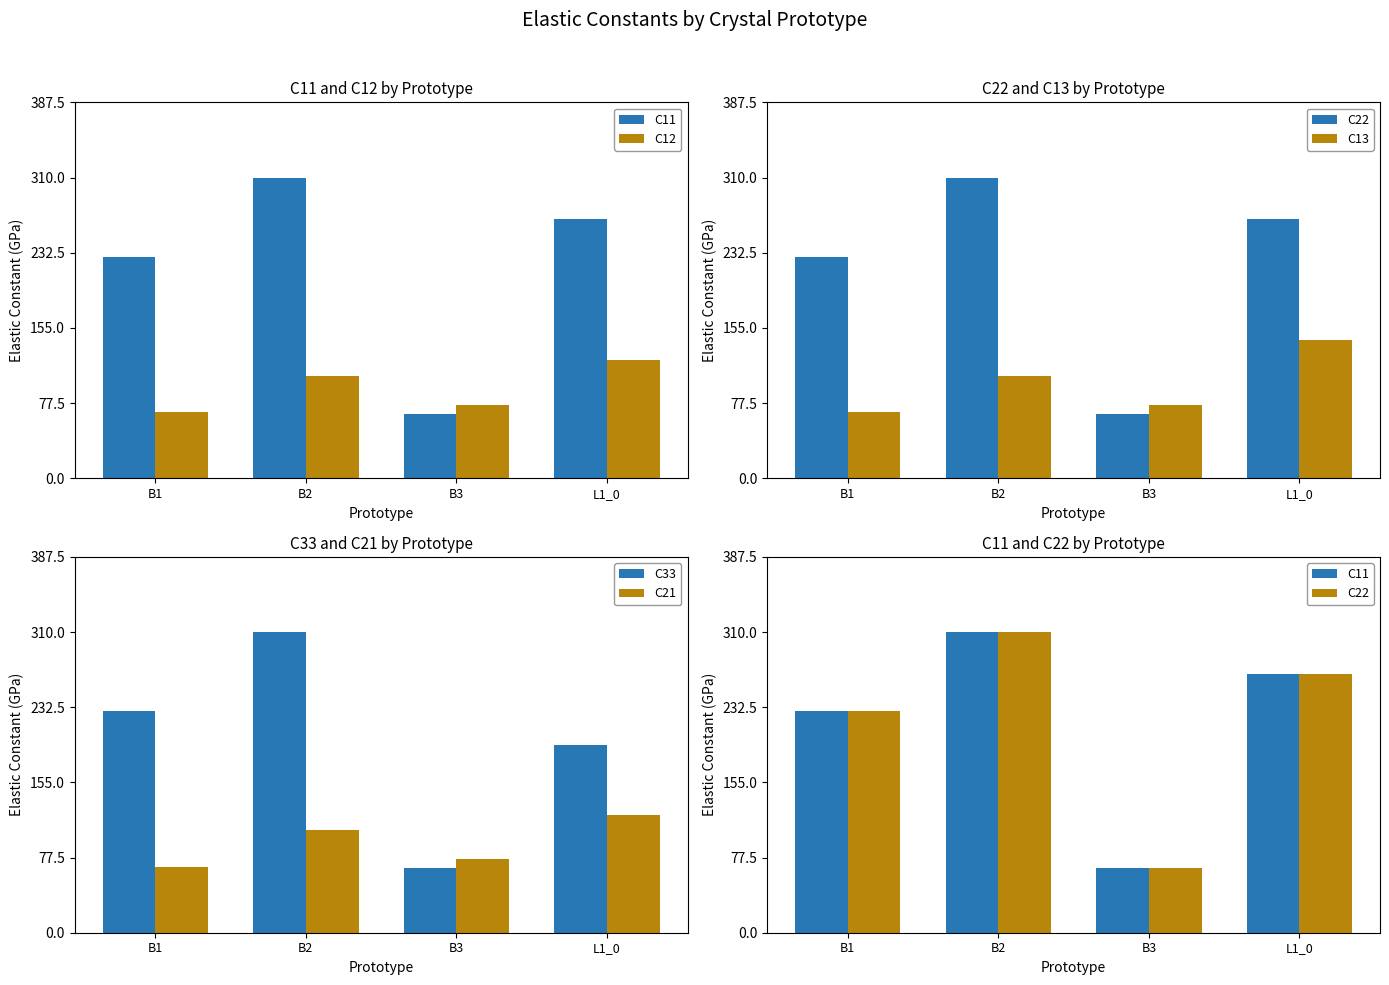

Reading left to right, what are all the values shown in this chart?

C11: 228.2	310.0	66.5	266.9
C12: 67.9	105.6	75.7	121.5
C22: 228.2	310.0	66.5	266.9
C13: 67.9	105.6	75.7	142.2
C33: 228.2	310.0	66.5	193.6
C21: 67.9	105.6	75.7	121.5